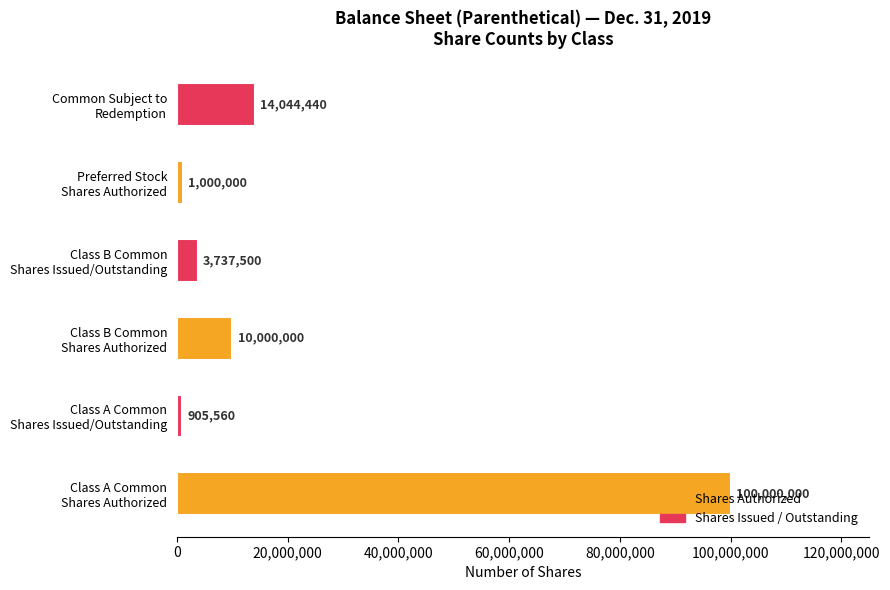

What is the sum of all values?

129687500